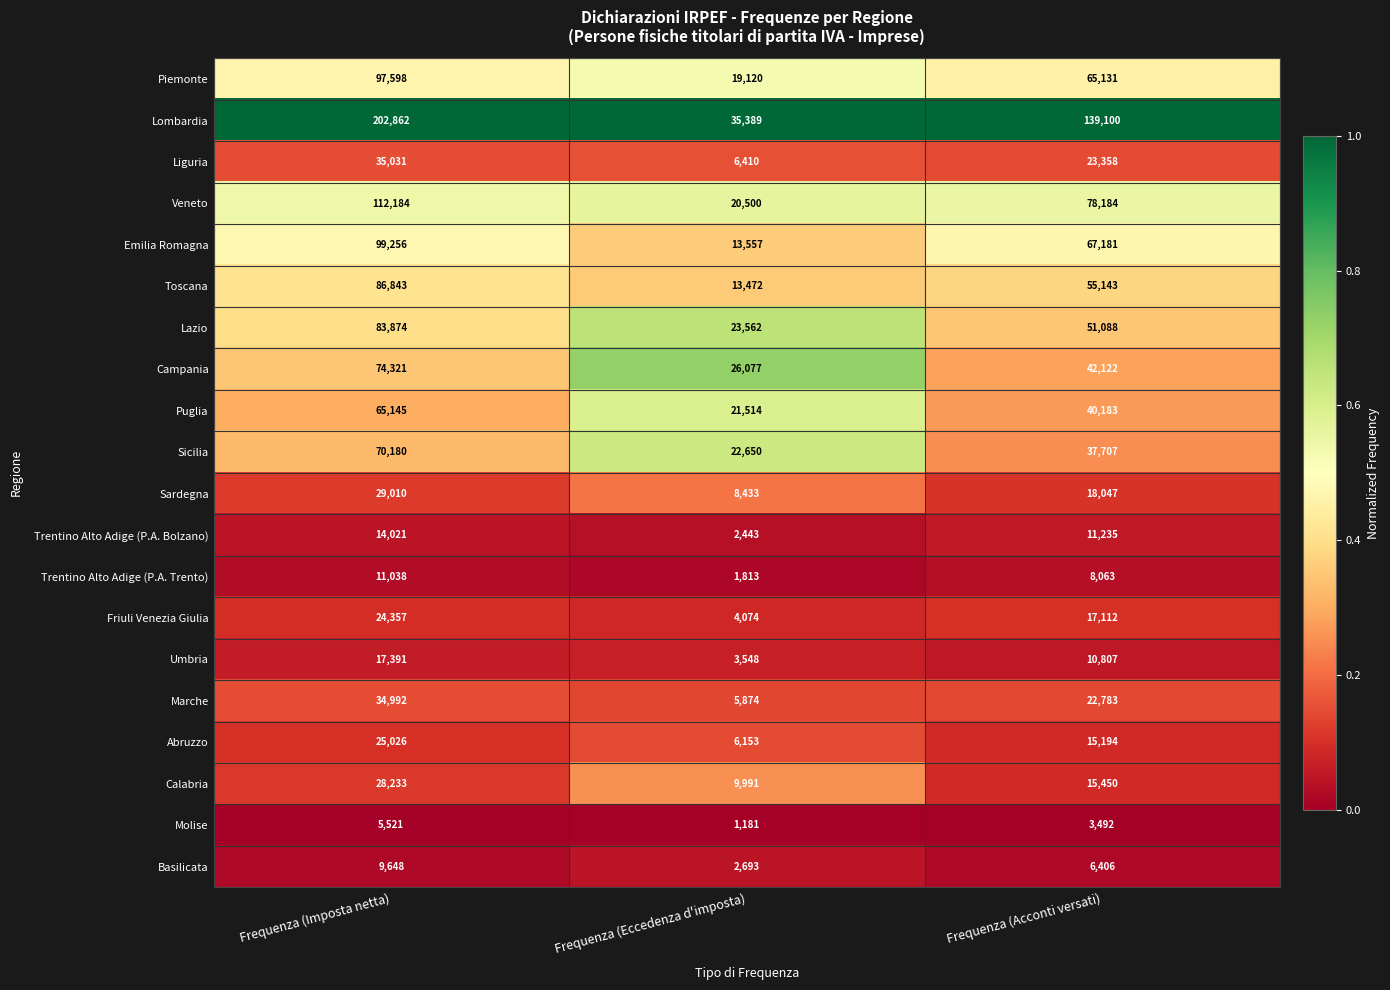

True or false: Marche has a value of 5874 at Frequenza (Eccedenza d'imposta).

True